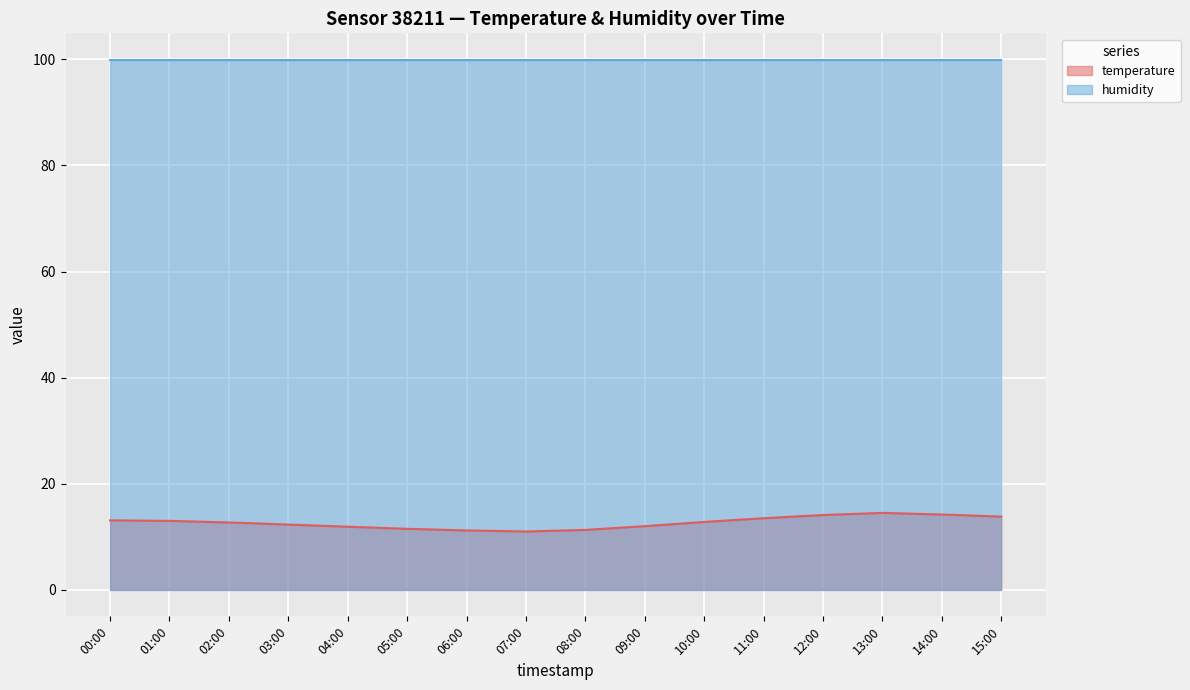

What is the greatest value displayed?

99.9